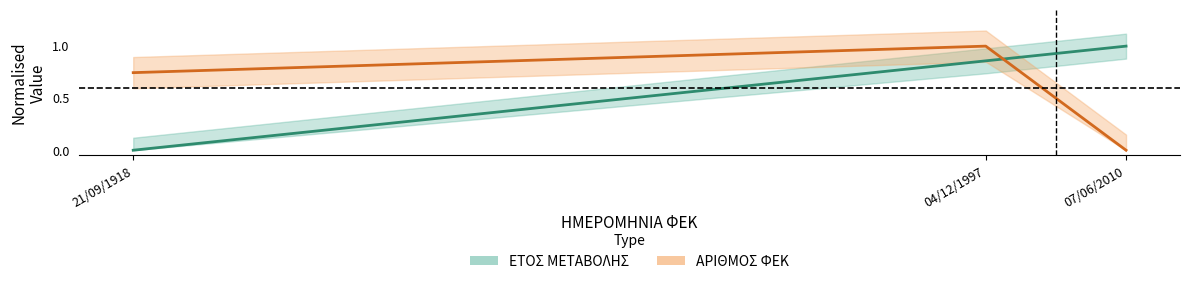

What is the difference between the highest and lowest values at 07/06/2010?

1.0